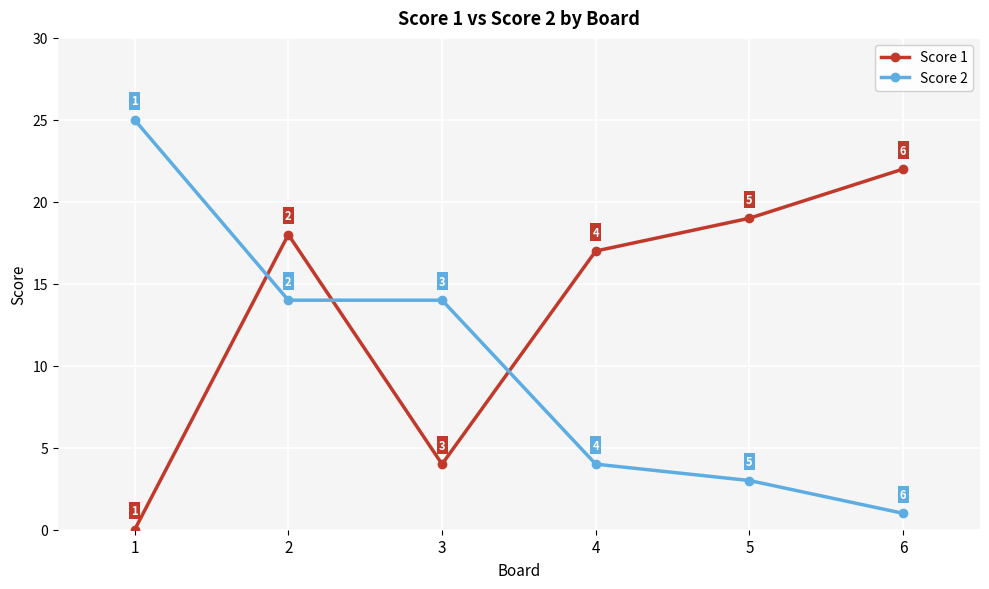

What is the difference between the maximum and minimum values in the Score 2 series?

24